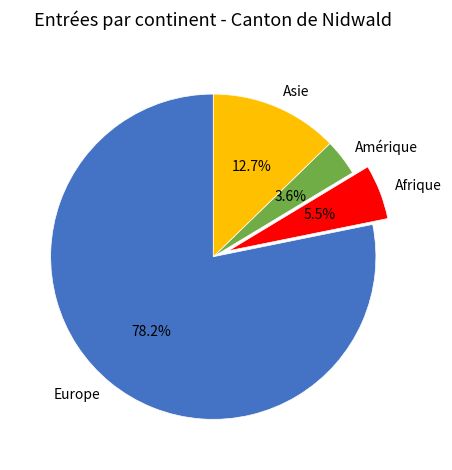

What is the smallest slice in the pie chart?

Amérique